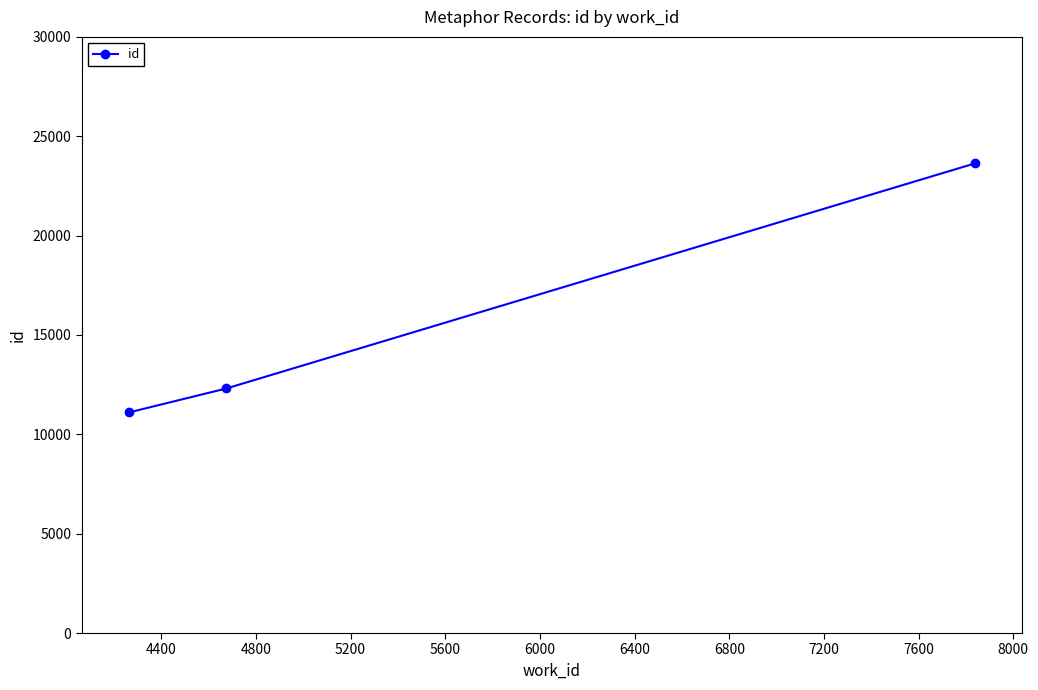

What is the maximum value shown in the chart?

23631